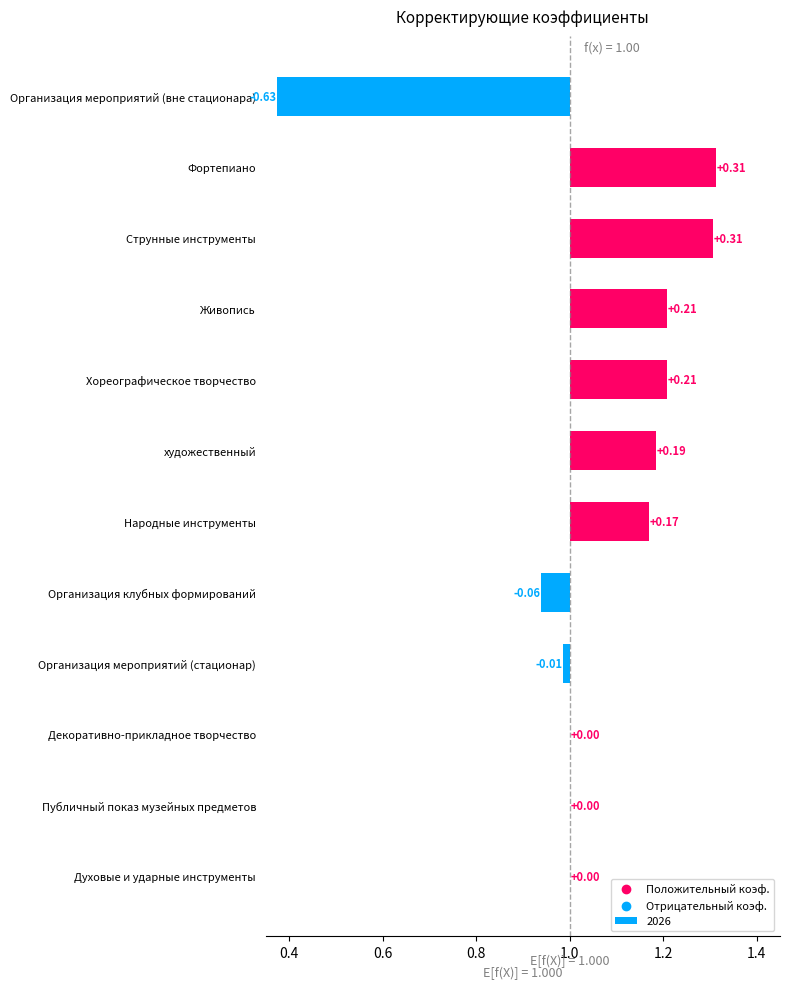

Which series contains the highest Y value?

values_2026